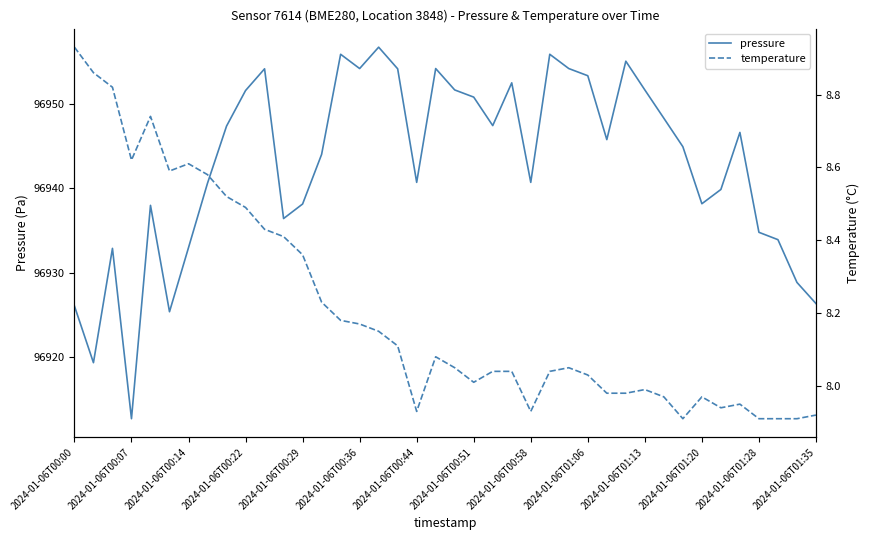

Is this an area chart (filled region under the line)?

No